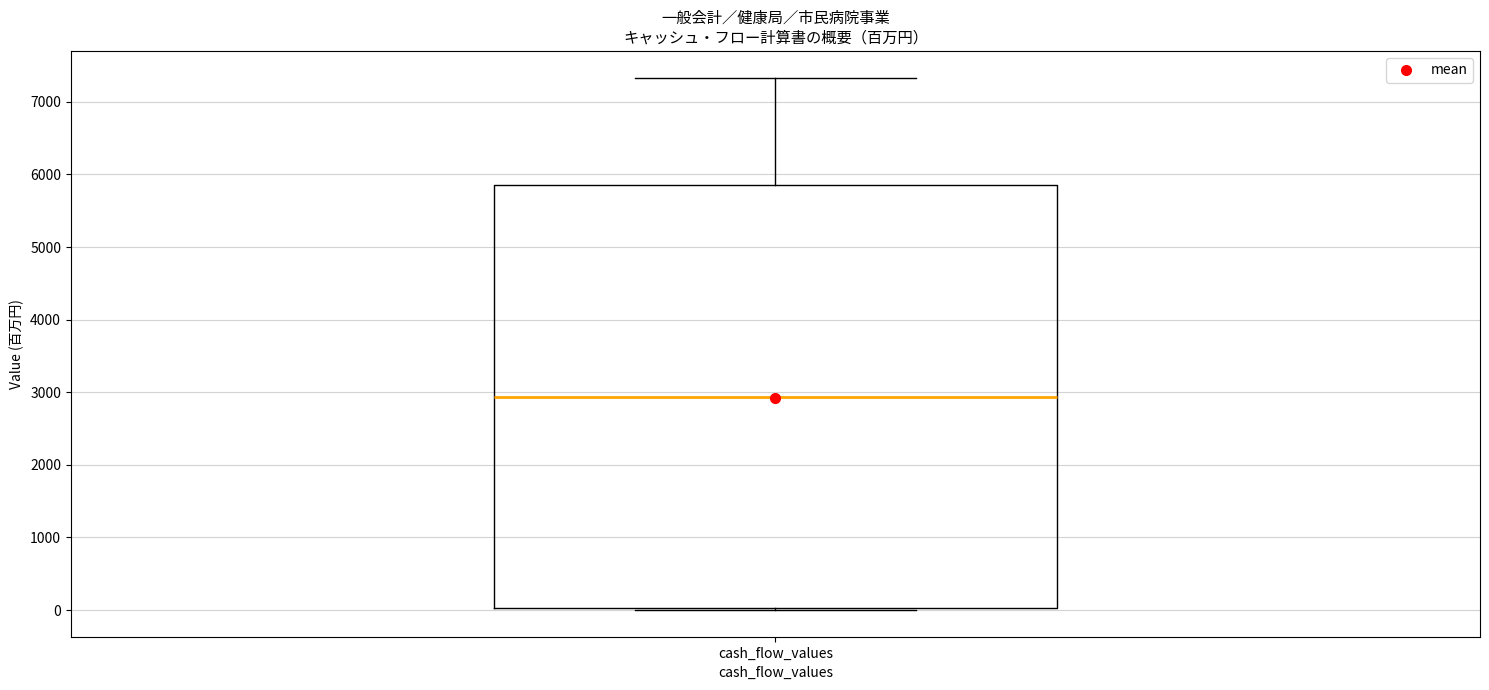

Transcribe this box plot: give where the median line is, the range the box spans, and where the two whiskers end, as read against the y-axis. The values are not printed on the chart, so give them approximately, as read against the axis.

median 2900, box 0 to 5900, whiskers 0 to 7300